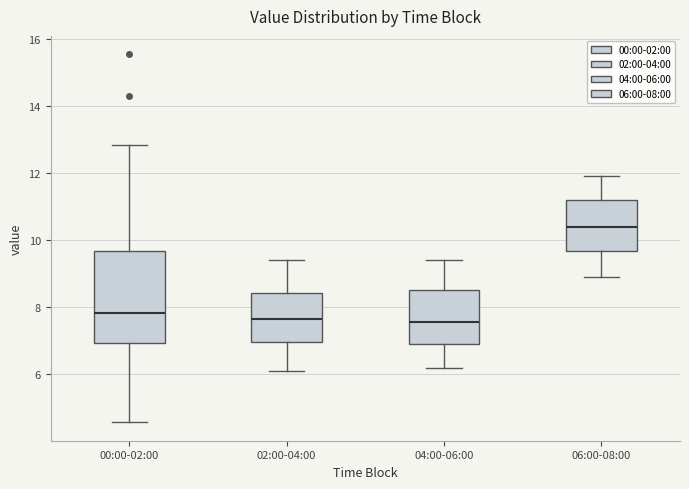

Which box has the highest median line?

06:00-08:00